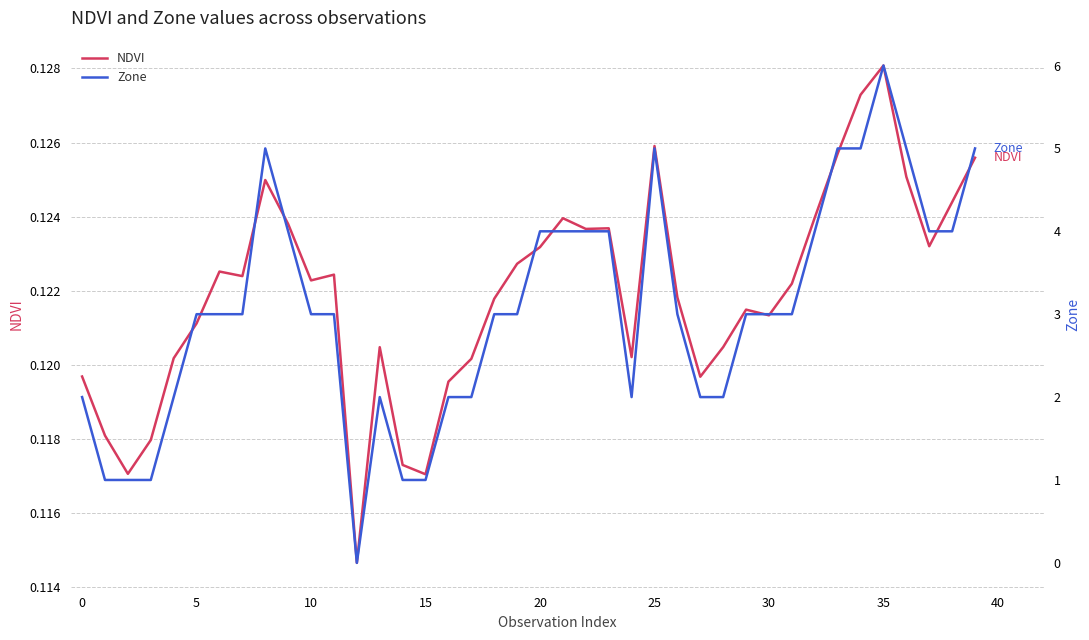

Reading right to left, transcribe all the data shown in this chart.

NDVI: 0.1	0.1	0.1	0.1	0.1	0.1	0.1	0.1	0.1	0.1	0.1	0.1	0.1	0.1	0.1	0.1	0.1	0.1	0.1	0.1	0.1	0.1	0.1	0.1	0.1	0.1	0.1	0.1	0.1	0.1	0.1	0.1	0.1	0.1	0.1	0.1	0.1	0.1	0.1	0.1
Zone: 5.0	4.0	4.0	5.0	6.0	5.0	5.0	4.0	3.0	3.0	3.0	2.0	2.0	3.0	5.0	2.0	4.0	4.0	4.0	4.0	3.0	3.0	2.0	2.0	1.0	1.0	2.0	0.0	3.0	3.0	4.0	5.0	3.0	3.0	3.0	2.0	1.0	1.0	1.0	2.0